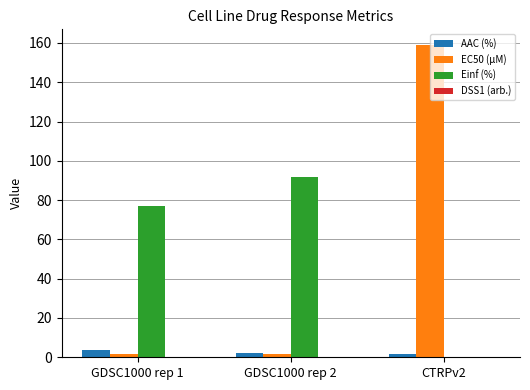

How many data points in Einf (%) are above 76?

2